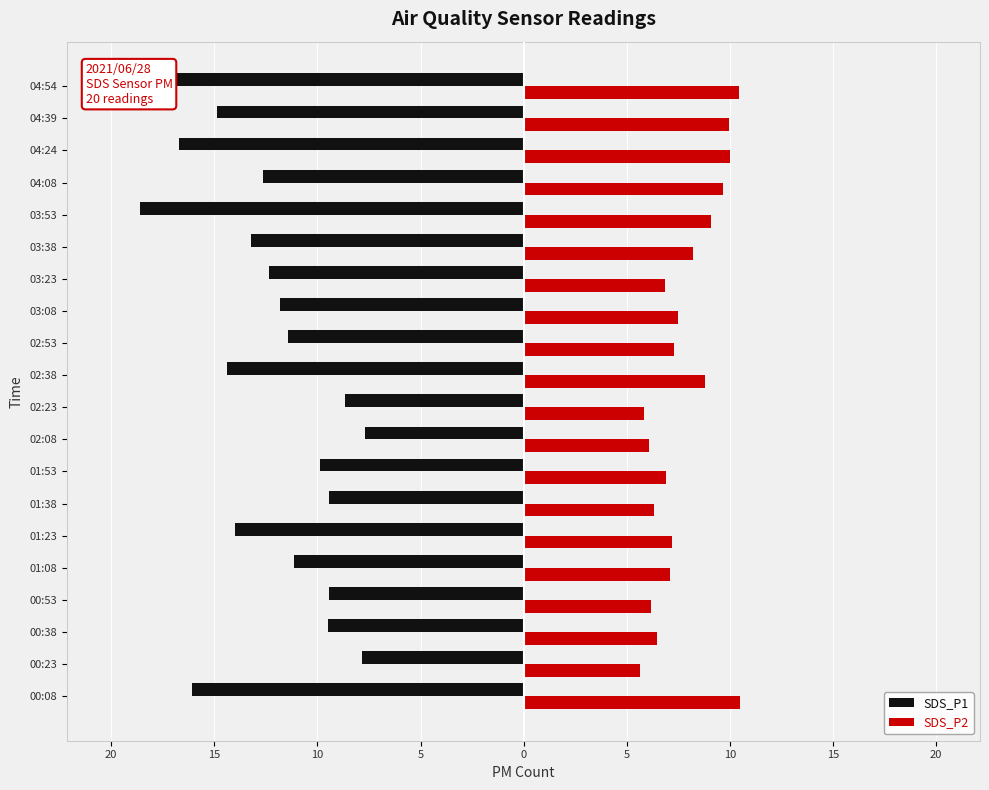

What is the value of the SDS_P1 bar at the 12th from the left?

-11.4